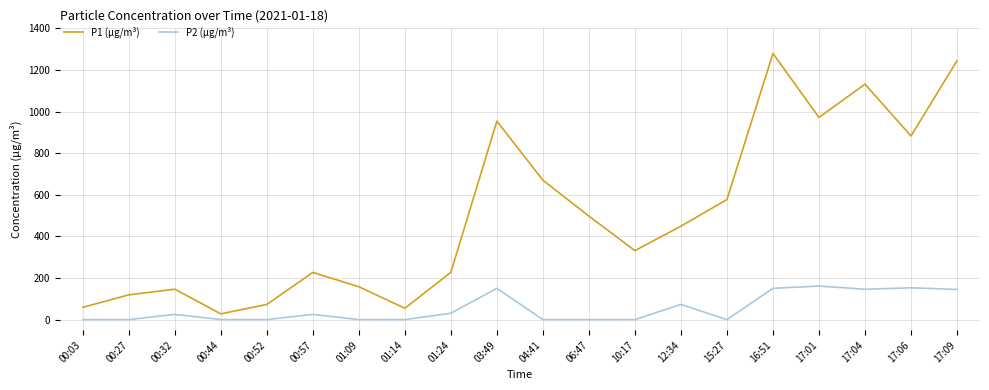

Which category has the highest value across all series?

16:51